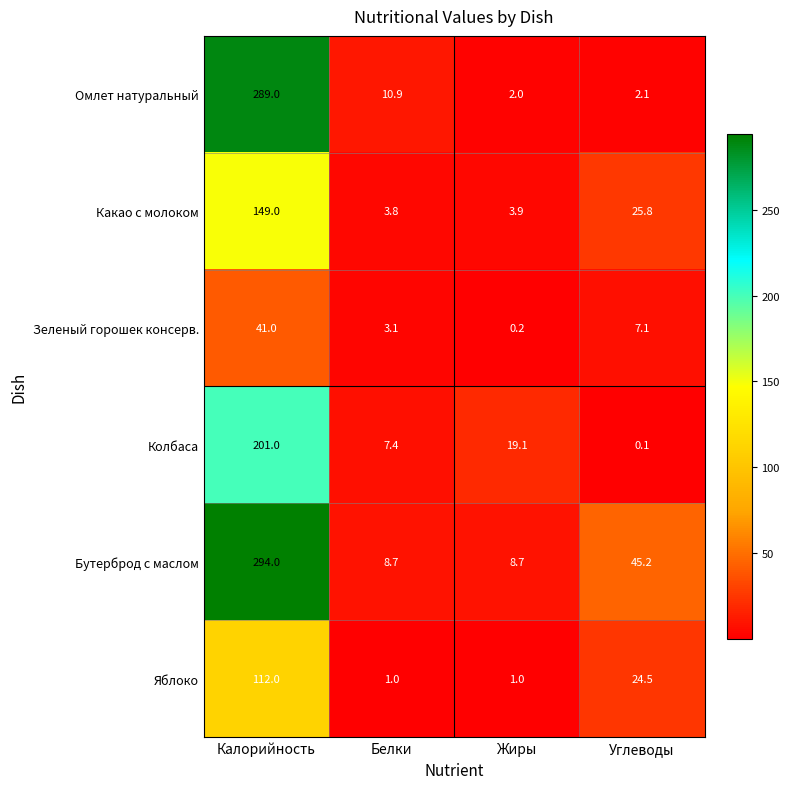

True or false: Омлет натуральный has a value of 0.6 at Жиры.

False